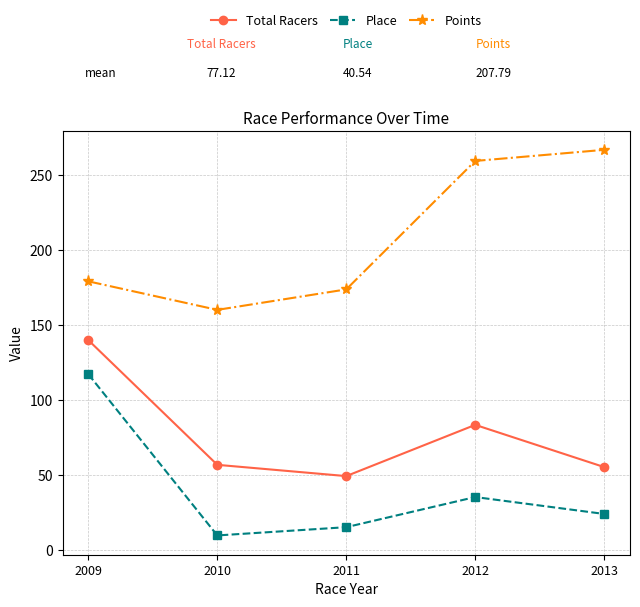

What is the sum of all Points values?

1039.0